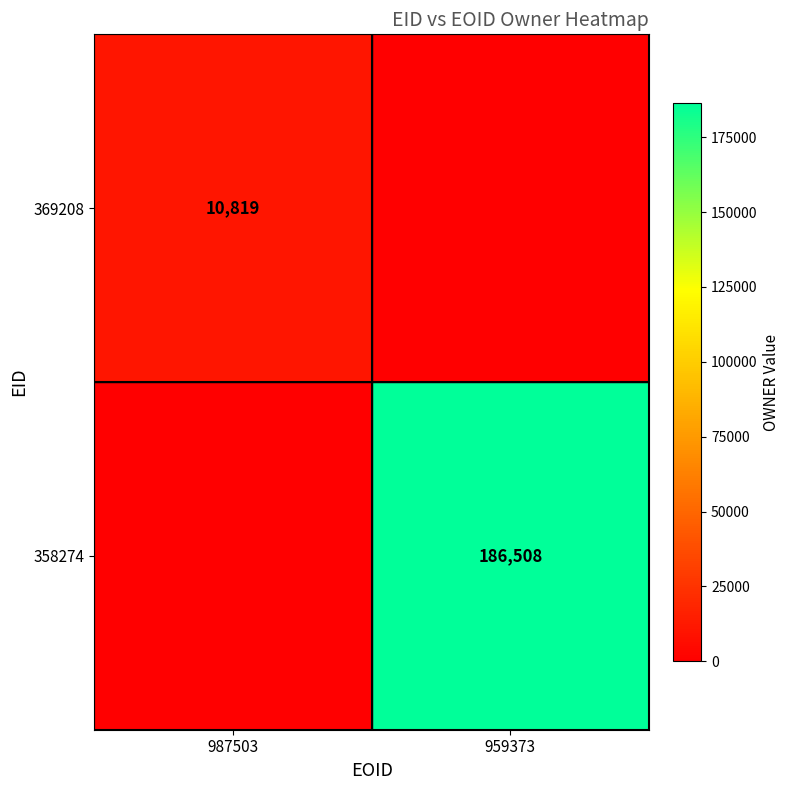

Is the value of 369208 at 987503 greater than the value of 358274 at 959373?

No